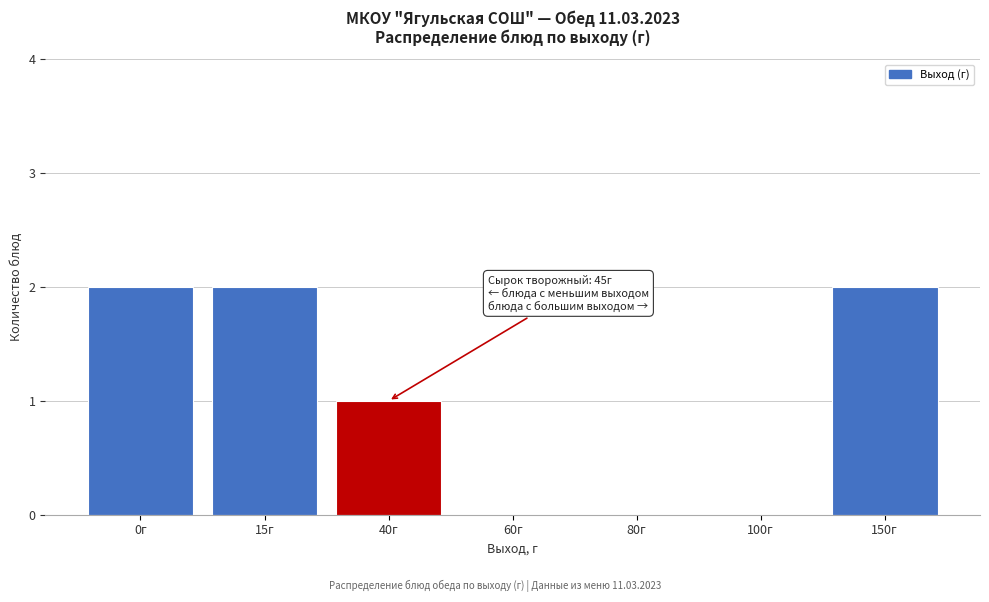

Reading right to left, transcribe all the data shown in this chart.

150г=2	100г=0	80г=0	60г=0	40г=1	15г=2	0г=2